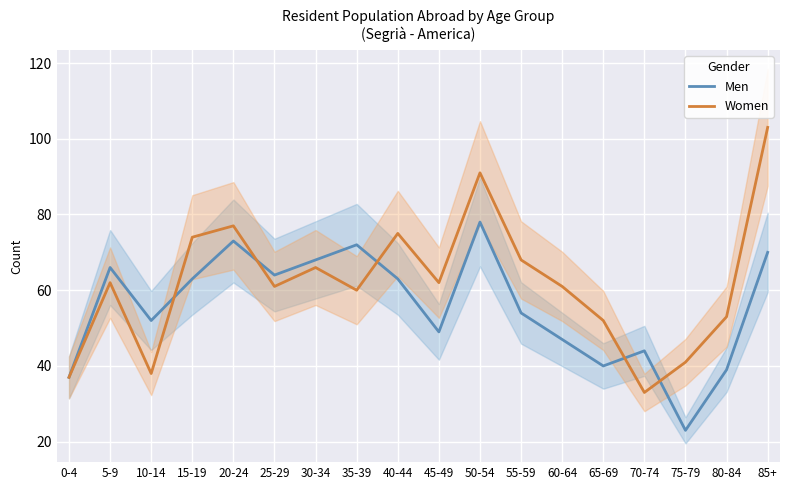

What is the greatest value displayed?

103